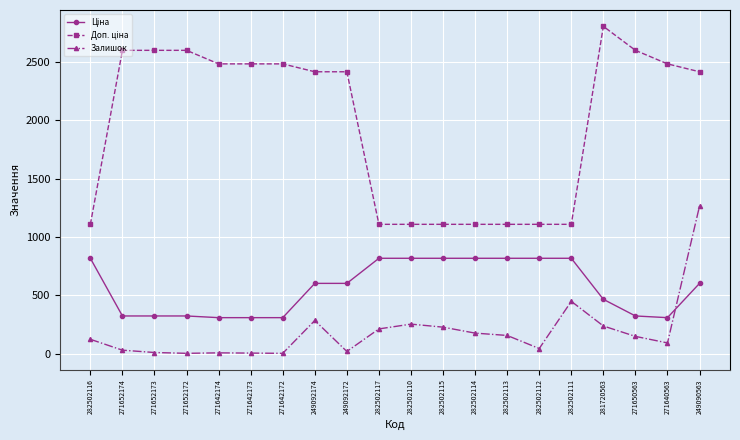

What is the difference between the maximum and minimum values in the Залишок series?

1261.0